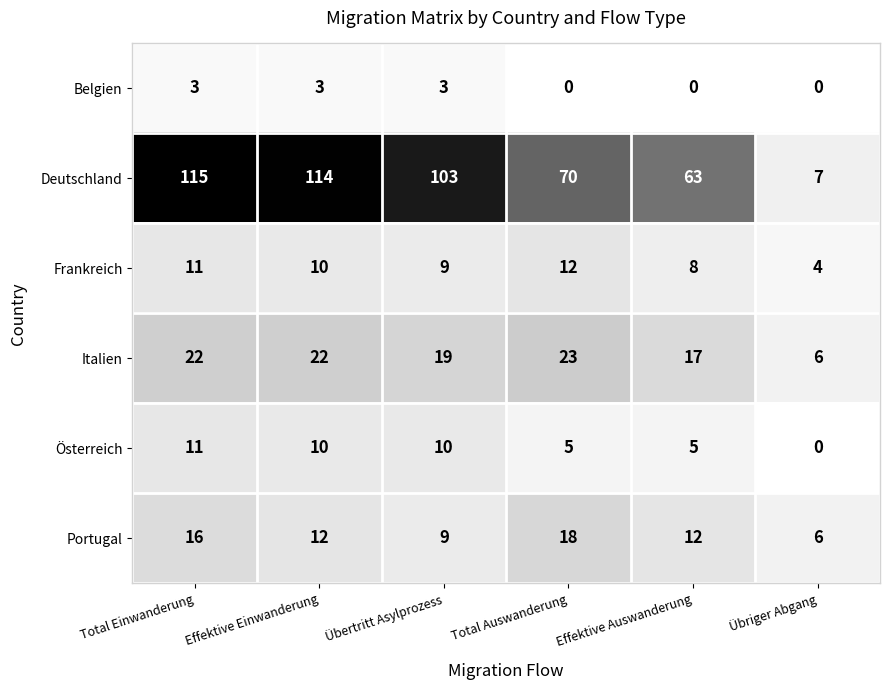

What is the minimum value for Portugal?

6